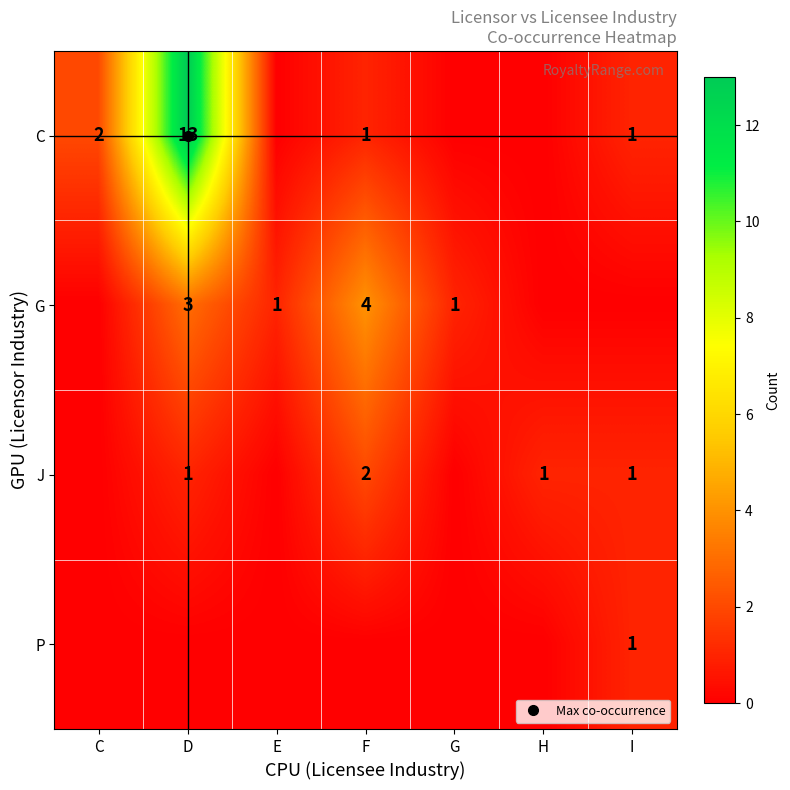

At how many categories does at least one series exceed 8?

1